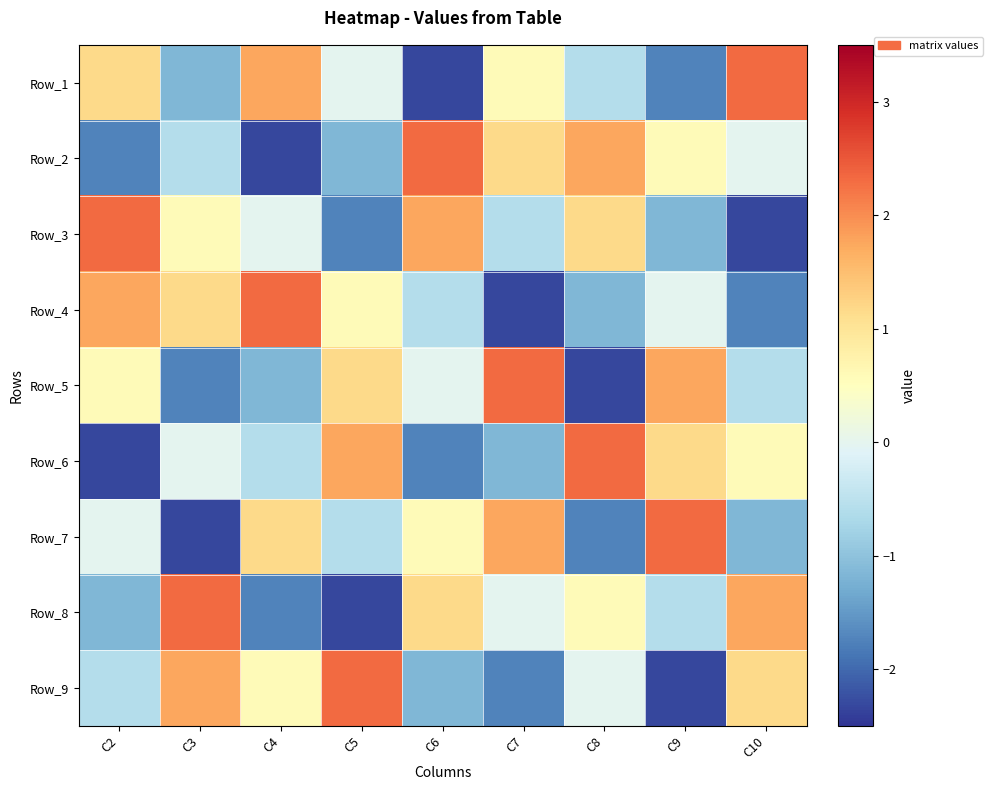

Reading left to right, extract all data points from this chart.

Row_1: C2=1.2	C3=-1.2	C4=1.7	C5=0.0	C6=-2.3	C7=0.6	C8=-0.6	C9=-1.7	C10=2.3
Row_2: C2=-1.7	C3=-0.6	C4=-2.3	C5=-1.2	C6=2.3	C7=1.2	C8=1.7	C9=0.6	C10=0.0
Row_3: C2=2.3	C3=0.6	C4=0.0	C5=-1.7	C6=1.7	C7=-0.6	C8=1.2	C9=-1.2	C10=-2.3
Row_4: C2=1.7	C3=1.2	C4=2.3	C5=0.6	C6=-0.6	C7=-2.3	C8=-1.2	C9=0.0	C10=-1.7
Row_5: C2=0.6	C3=-1.7	C4=-1.2	C5=1.2	C6=0.0	C7=2.3	C8=-2.3	C9=1.7	C10=-0.6
Row_6: C2=-2.3	C3=0.0	C4=-0.6	C5=1.7	C6=-1.7	C7=-1.2	C8=2.3	C9=1.2	C10=0.6
Row_7: C2=0.0	C3=-2.3	C4=1.2	C5=-0.6	C6=0.6	C7=1.7	C8=-1.7	C9=2.3	C10=-1.2
Row_8: C2=-1.2	C3=2.3	C4=-1.7	C5=-2.3	C6=1.2	C7=0.0	C8=0.6	C9=-0.6	C10=1.7
Row_9: C2=-0.6	C3=1.7	C4=0.6	C5=2.3	C6=-1.2	C7=-1.7	C8=0.0	C9=-2.3	C10=1.2